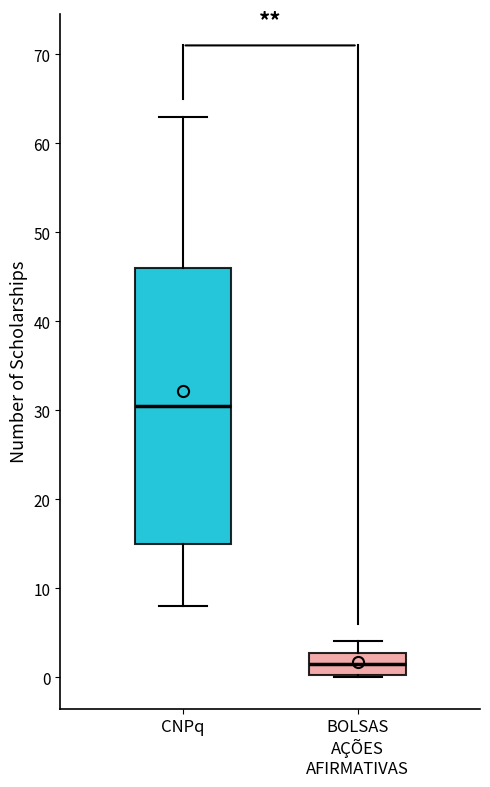

Which box's median line is the highest?

CNPq